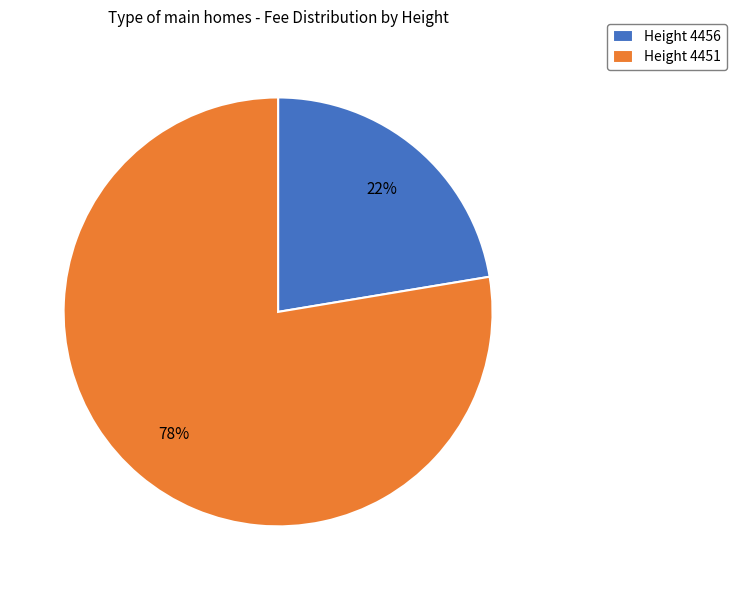

Combined, do Height 4451 and Height 4456 account for over 50%?

Yes